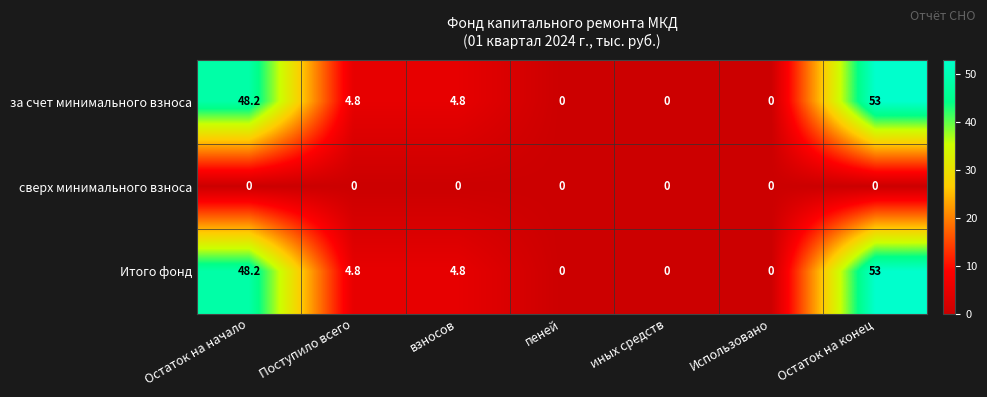

At which label does за счет минимального взноса reach its peak?

Остаток на конец